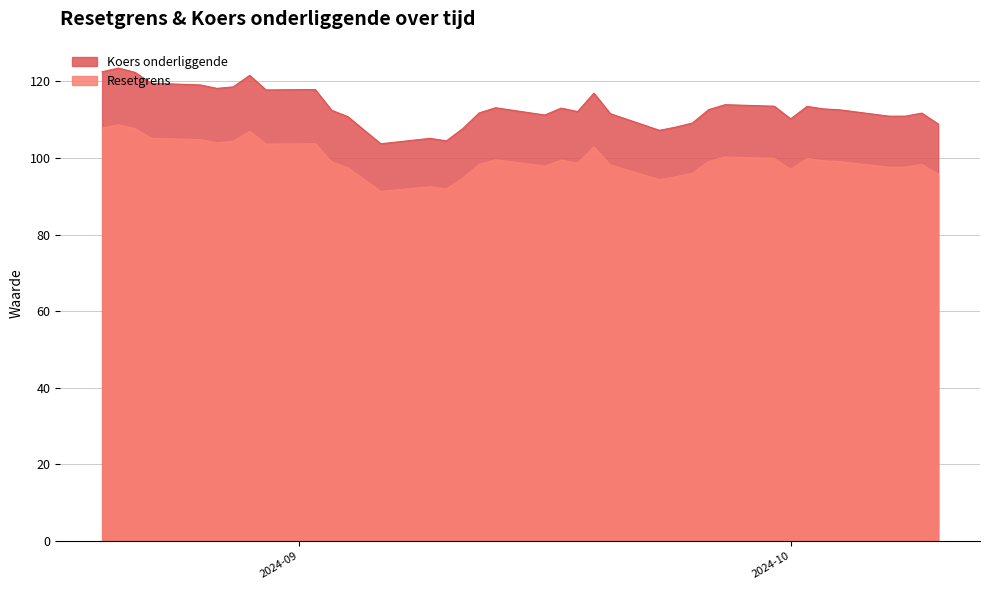

Rank the series by their average value, from lowest to highest.

Resetgrens, Koers onderliggende